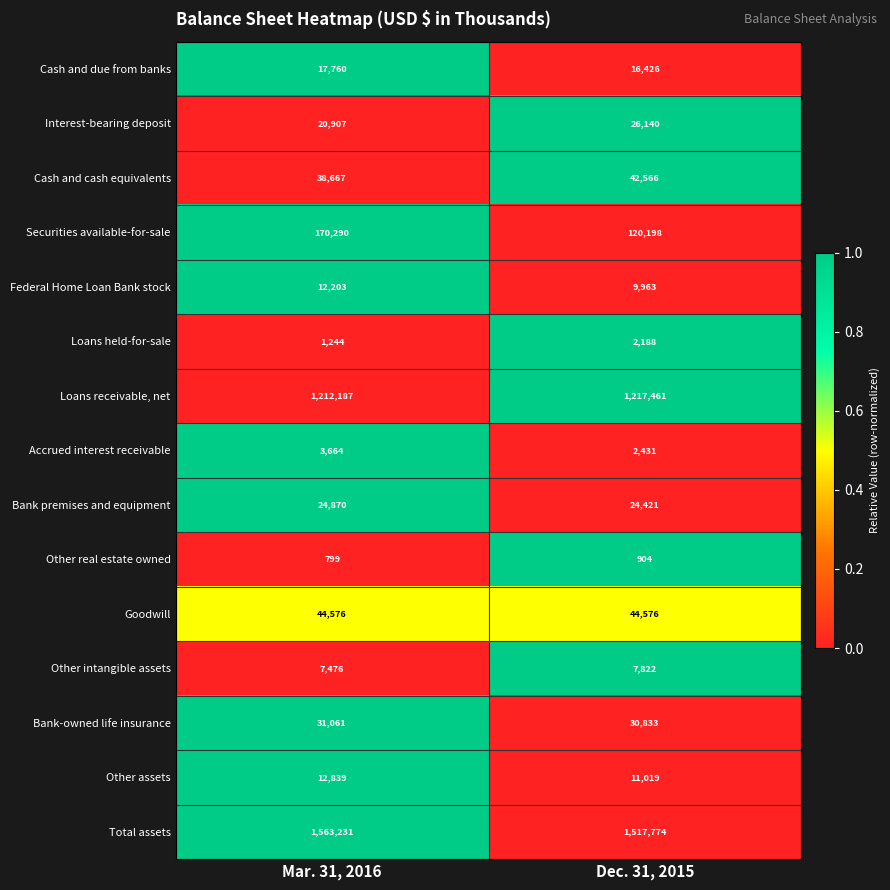

What is the spread (max minus min) of values at Mar. 31, 2016?

1562432